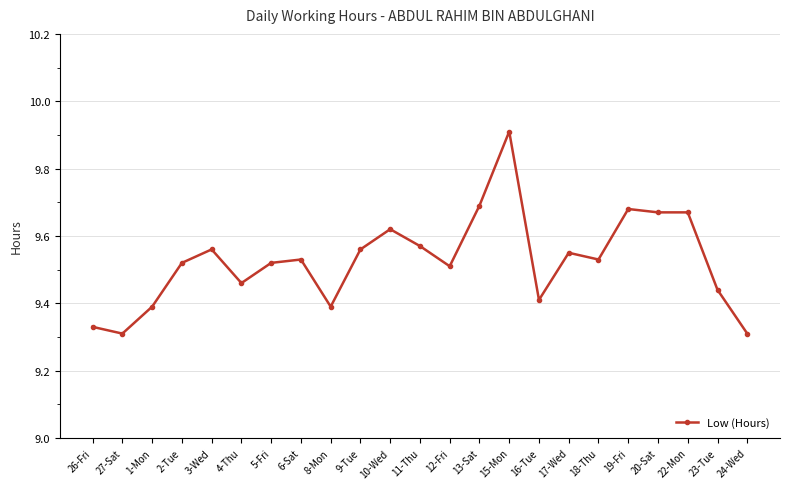

How many distinct data groups are displayed?

1